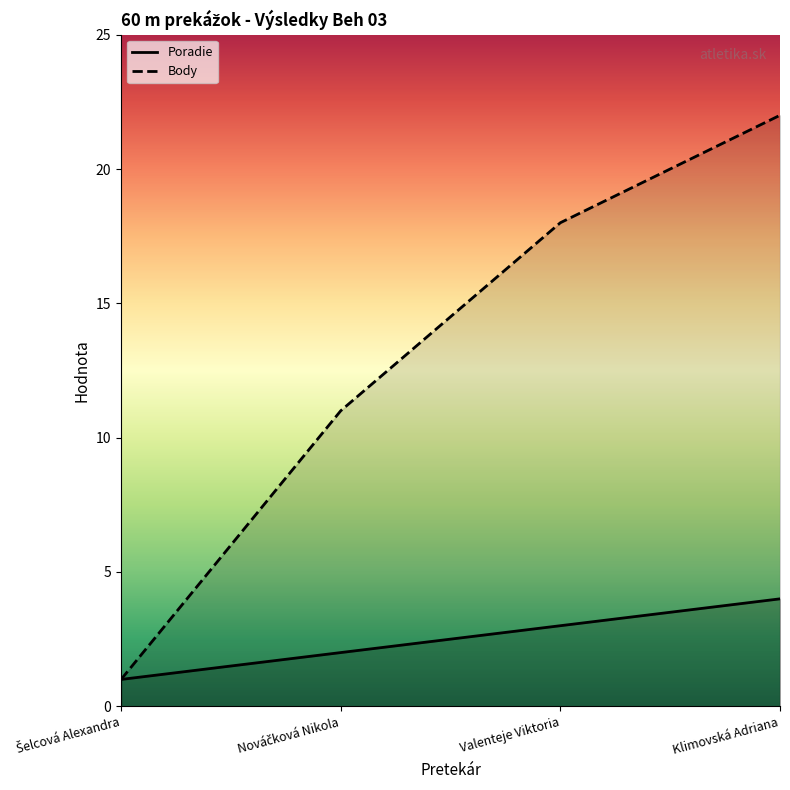

What is the sum of the Poradie values at Šelcová Alexandra and Klimovská Adriana?

5